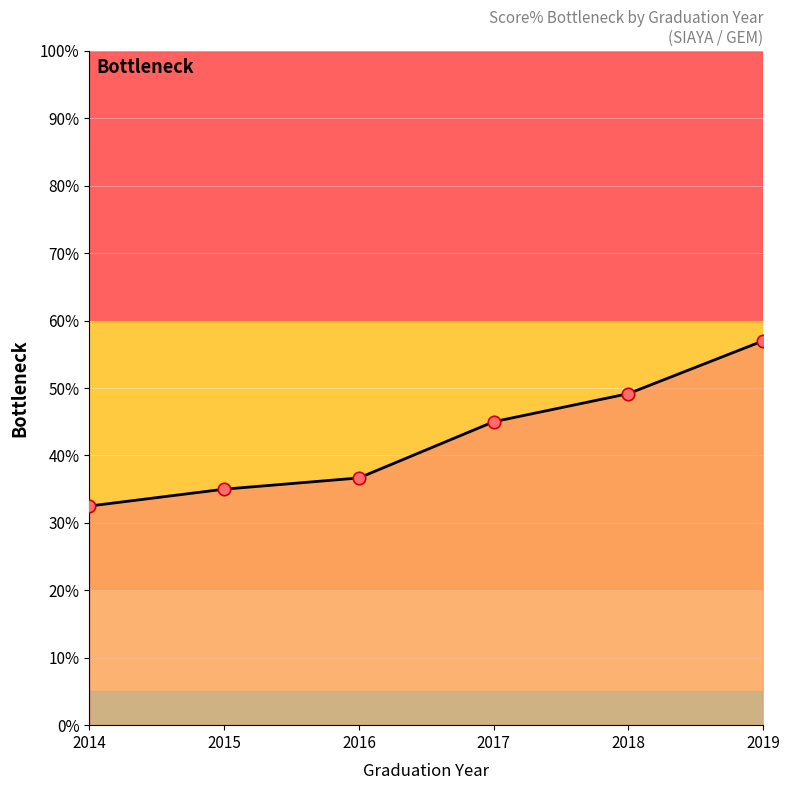

Which has a higher value, 2015 or 2018?

2018